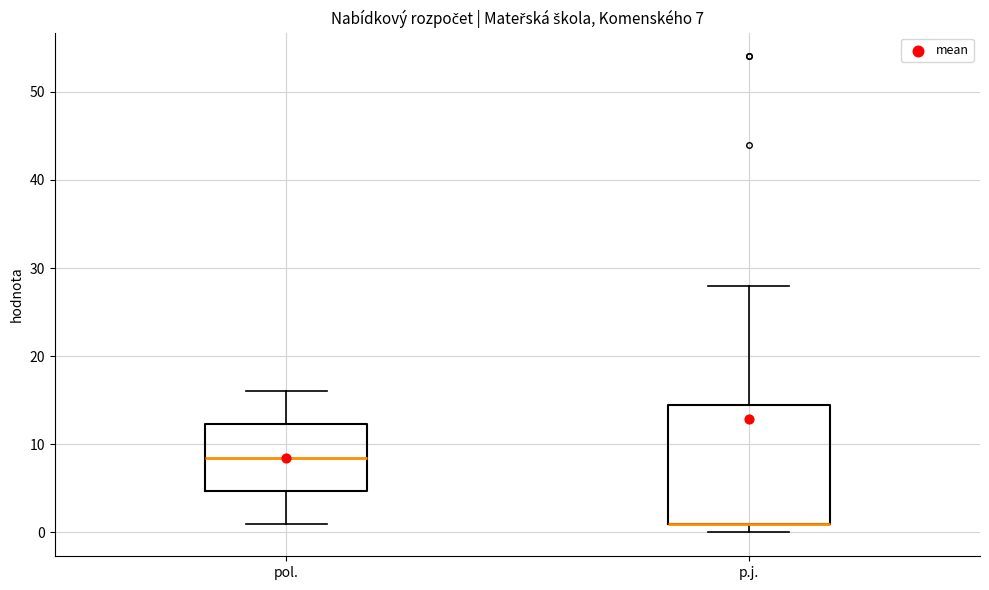

Which box is the tallest, from its lower edge to its upper edge?

p.j.